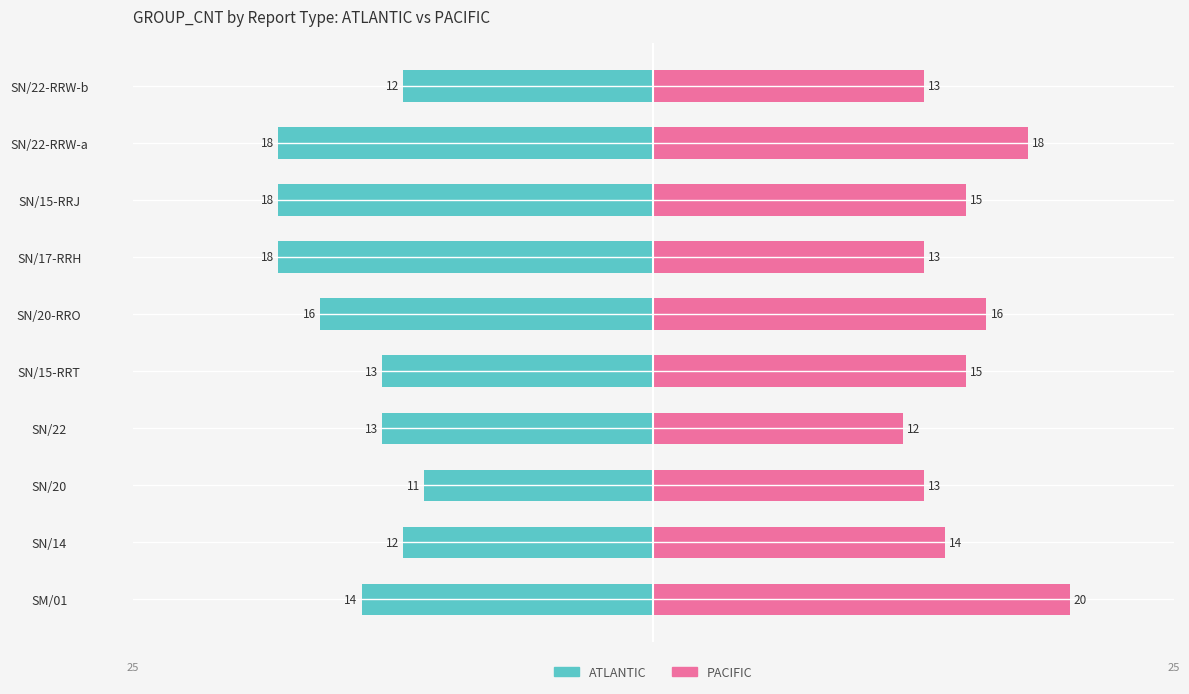

Which has a higher value, SN/22 or SN/17-RRH?

SN/22